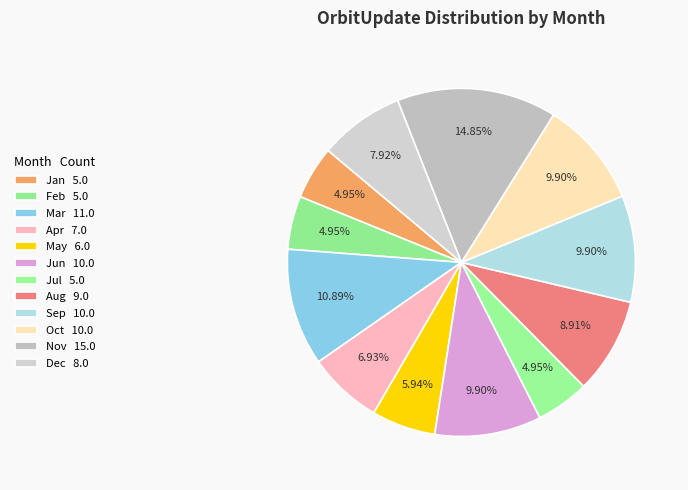

How many slices are in this pie chart?

12